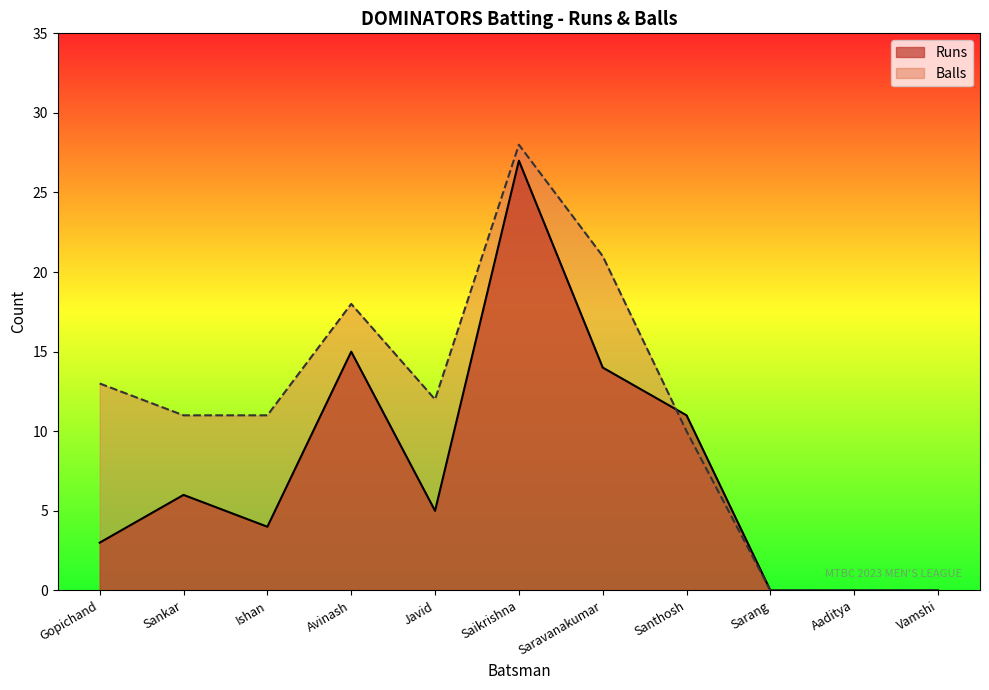

What is the value of the Runs point at the 3rd from the left?

4